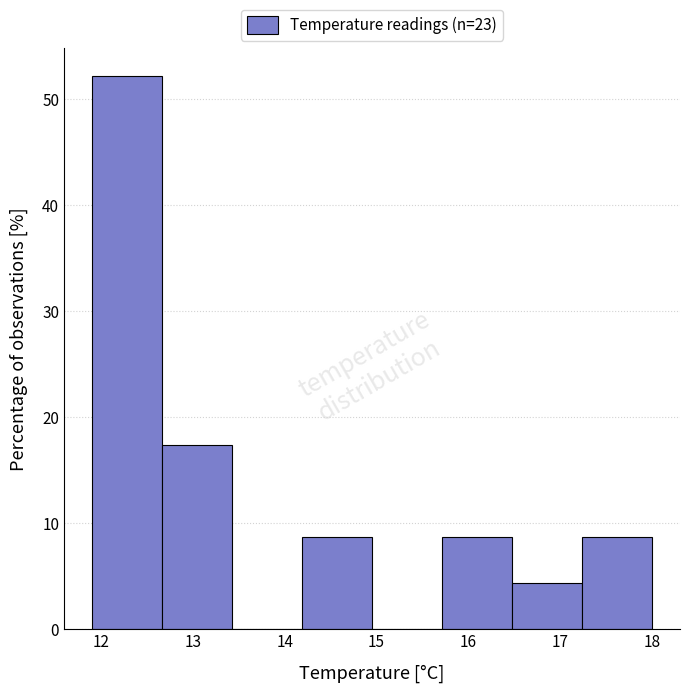

Reading left to right, transcribe this chart: for each bar, give the range it covers on the x-axis and its height. Neither the bar edges nor the heights are printed on the chart, so give them approximately, as read against the axes.

11.9 to 12.7: 52
12.7 to 13.4: 17
13.4 to 14.2: 0
14.2 to 15.0: 9
15.0 to 15.7: 0
15.7 to 16.5: 9
16.5 to 17.2: 4
17.2 to 18.0: 9